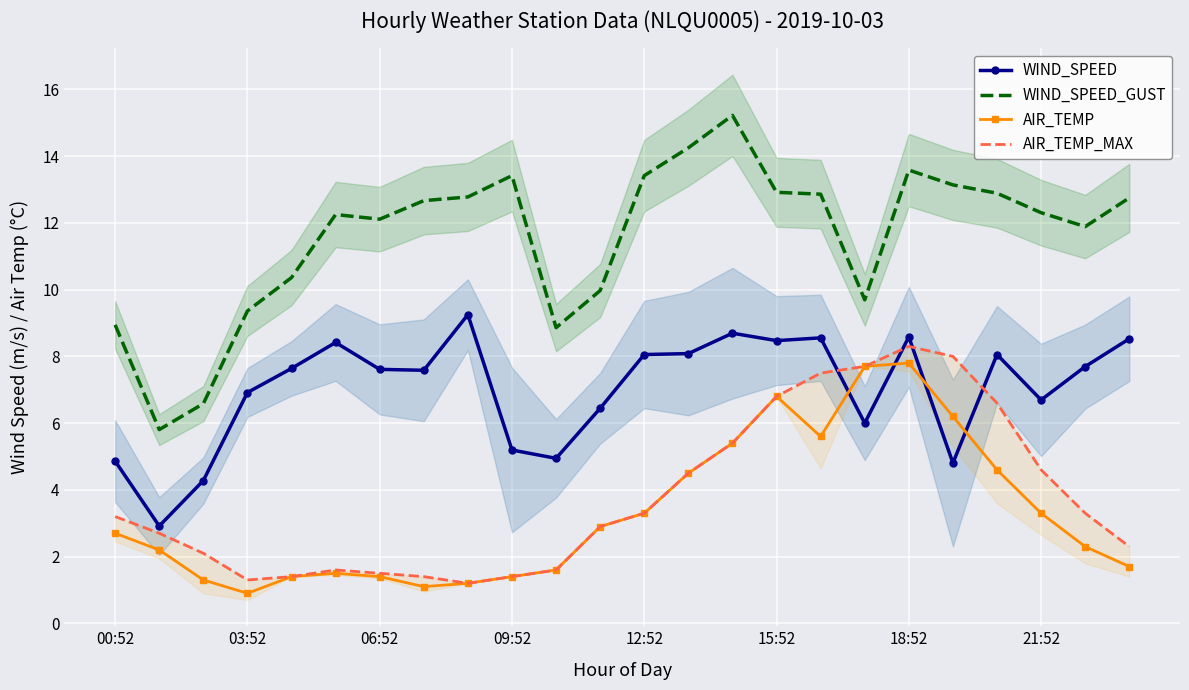

What is the highest value of the WIND_SPEED_GUST series?

15.2